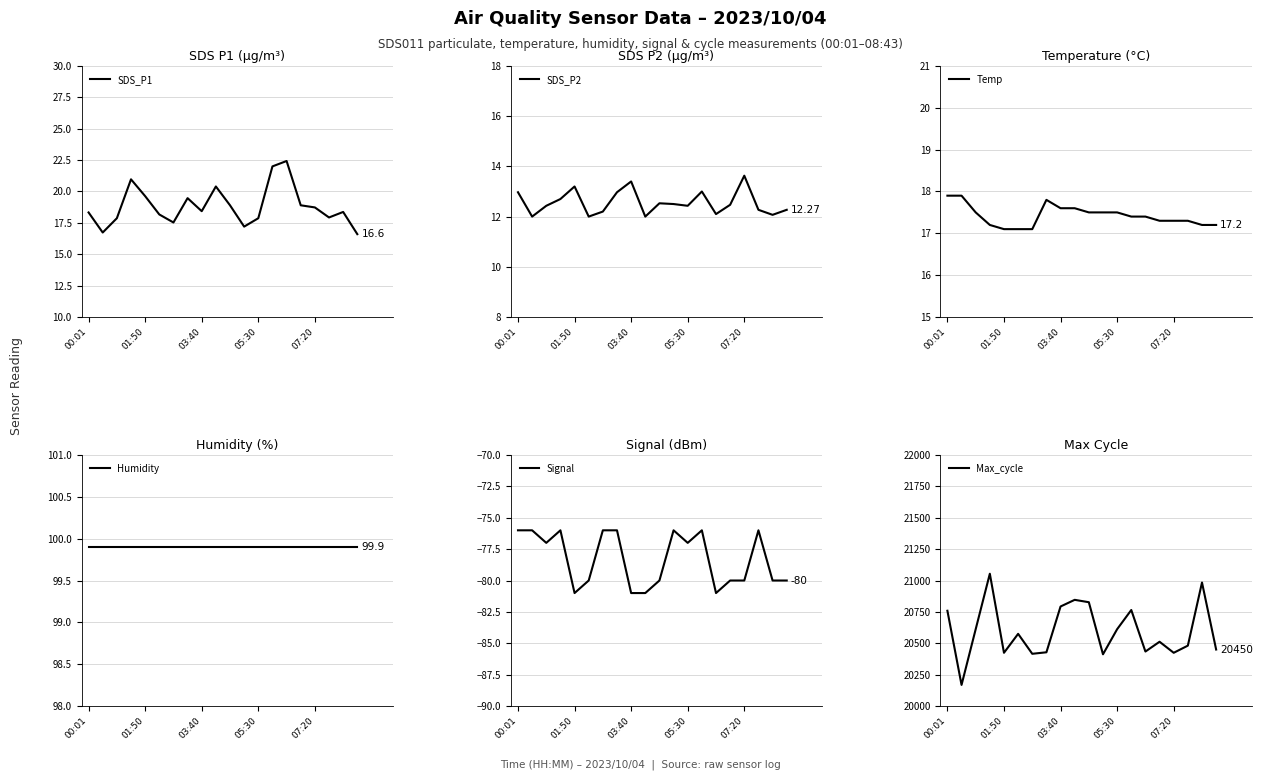

True or false: Temp and SDS_P2 cross at least once.

False